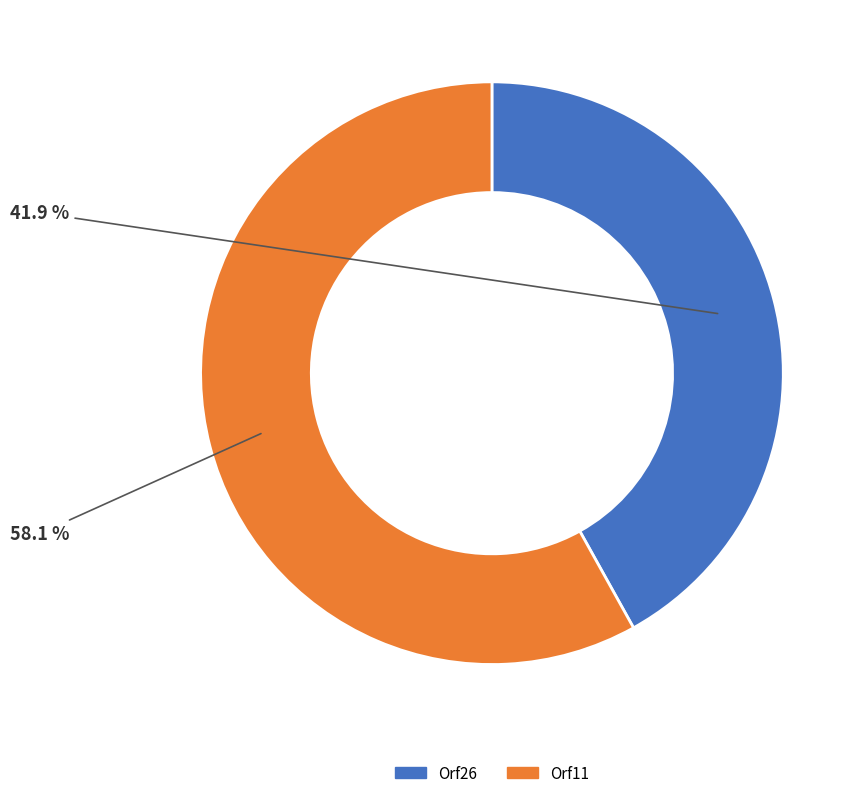

Count the number of slices in the pie.

2